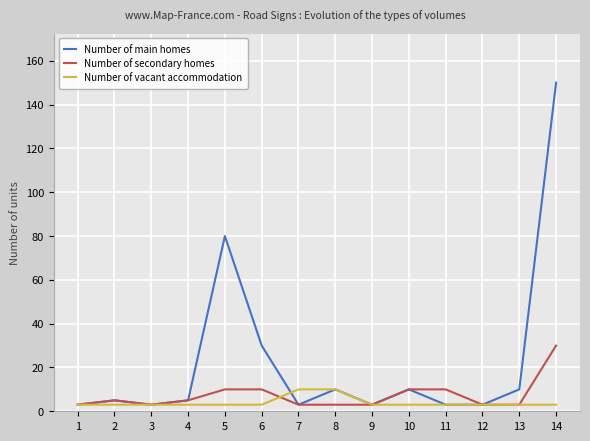

Rank the series by their average value, from highest to lowest.

Number of main homes, Number of secondary homes, Number of vacant accommodation